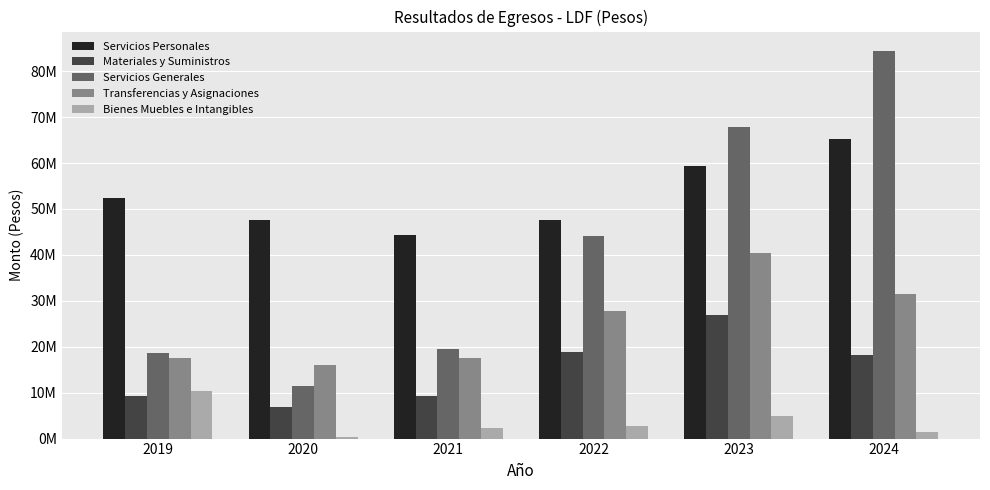

Does the chart contain any negative values?

No